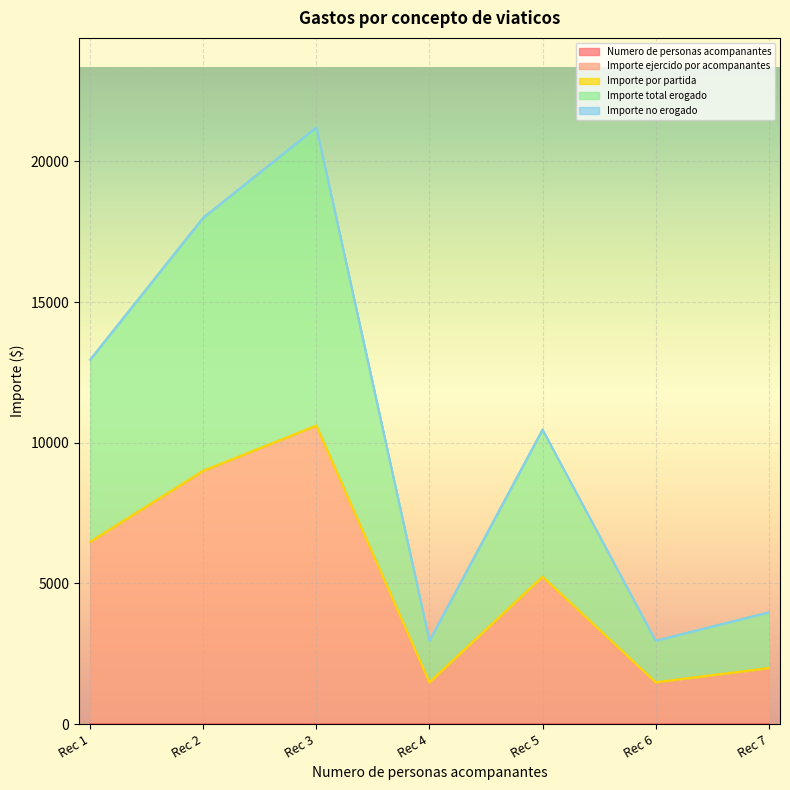

Does the chart display data point markers on the line(s)?

No